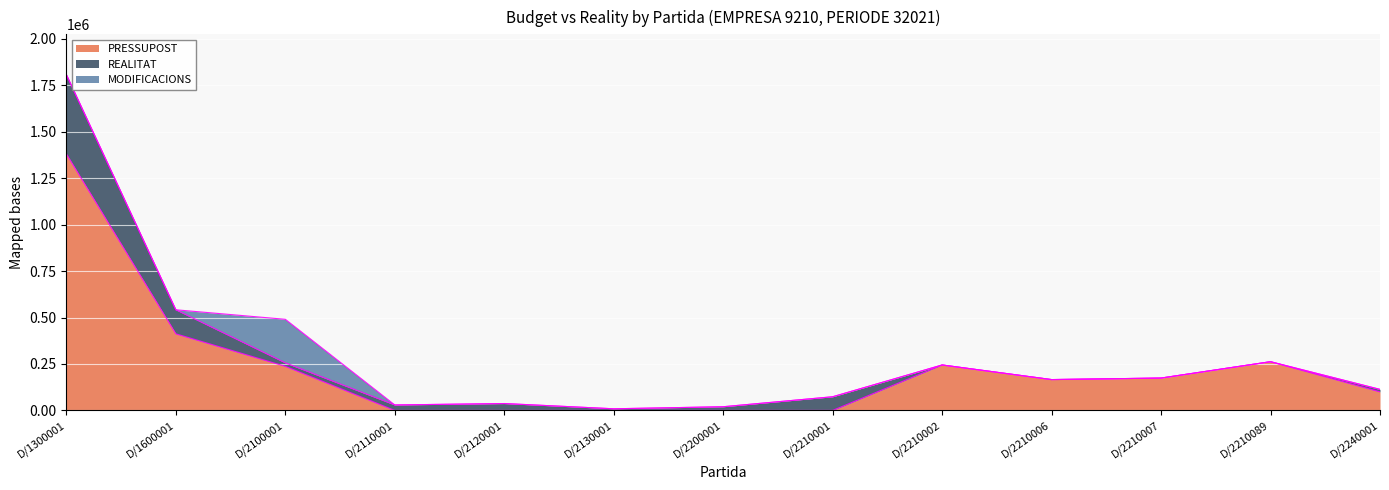

True or false: MODIFICACIONS has a value of 141546.6 at D/2210089.

False